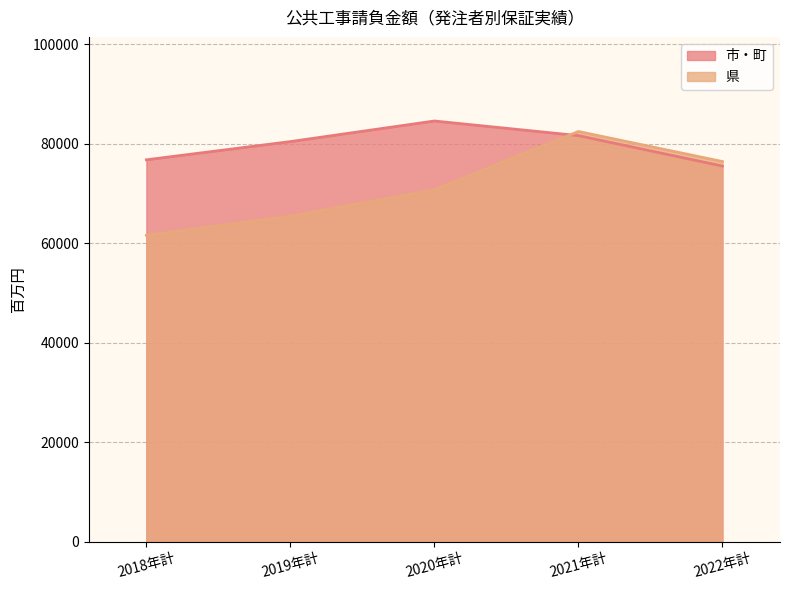

Which series ends up on top after the final intersection of 県 and 市・町?

県